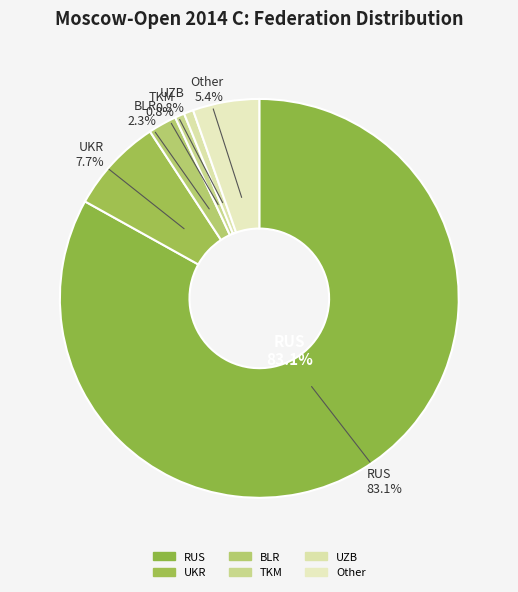

What is the ratio of the value at BLR to the value at Other?

0.4